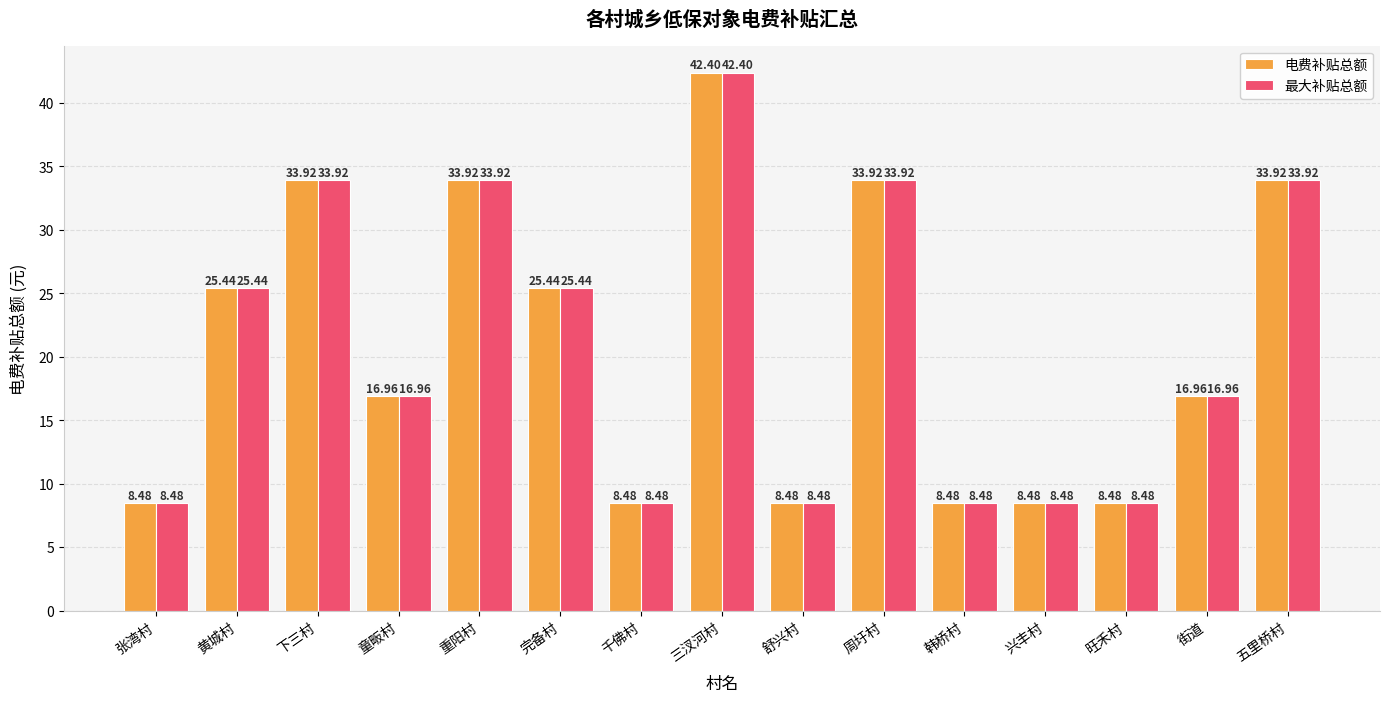

At which category is the sum across all series the highest?

三汊河村